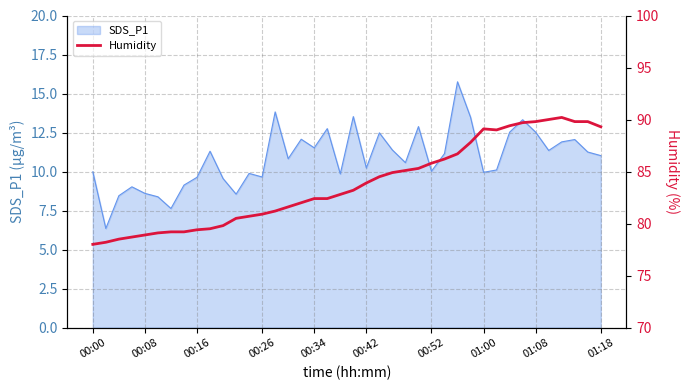

What is the maximum value for SDS_P1?

15.8